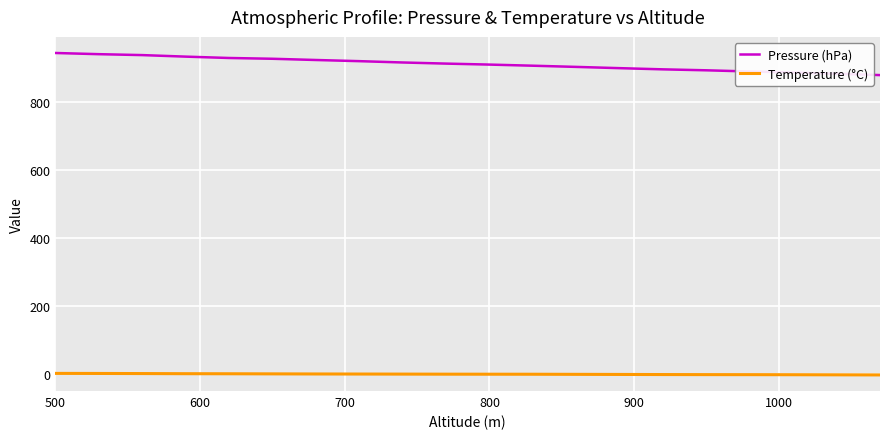

What is the greatest value displayed?

944.5